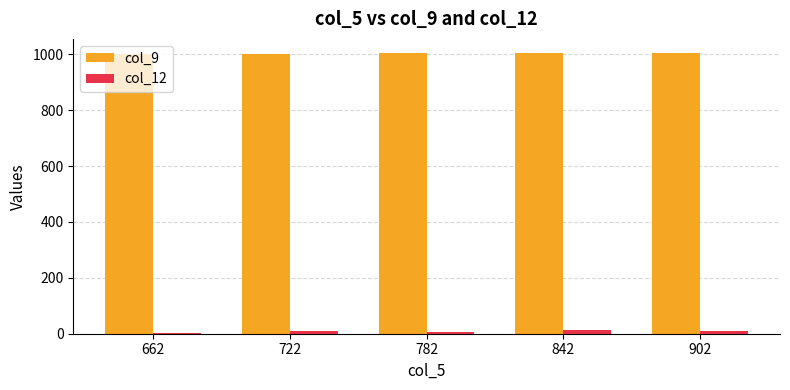

How many groups of bars are there?

5